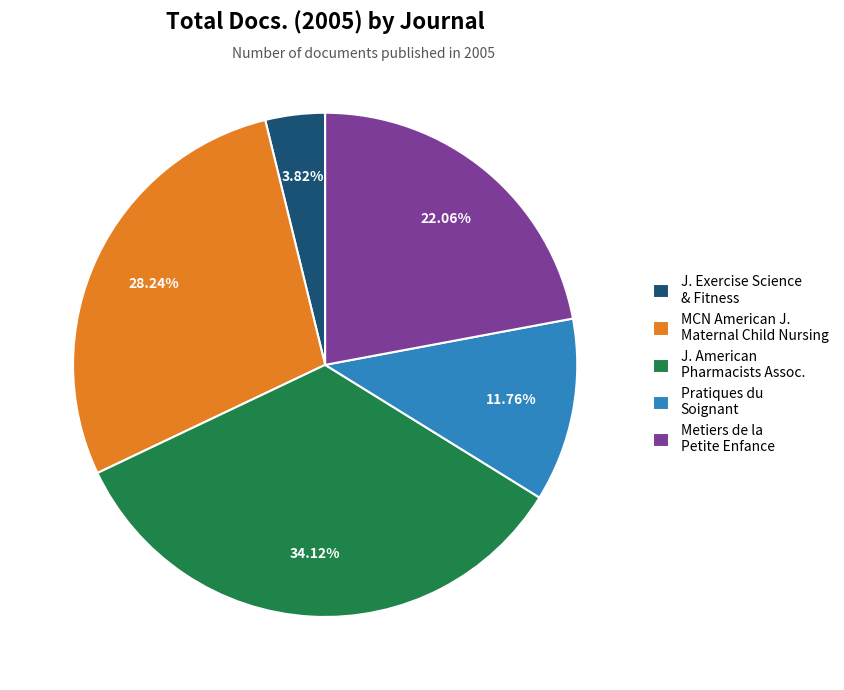

What percentage is the Metiers de la Petite Enfance slice, to the nearest percent?

22%